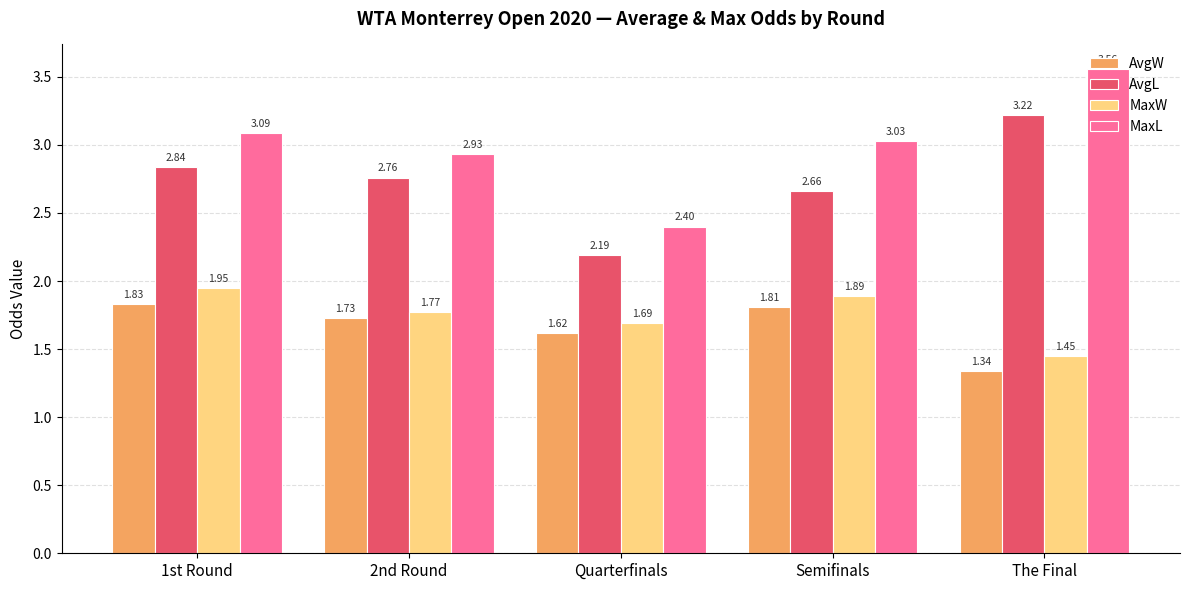

What is the spread (max minus min) of values at 2nd Round?

1.2